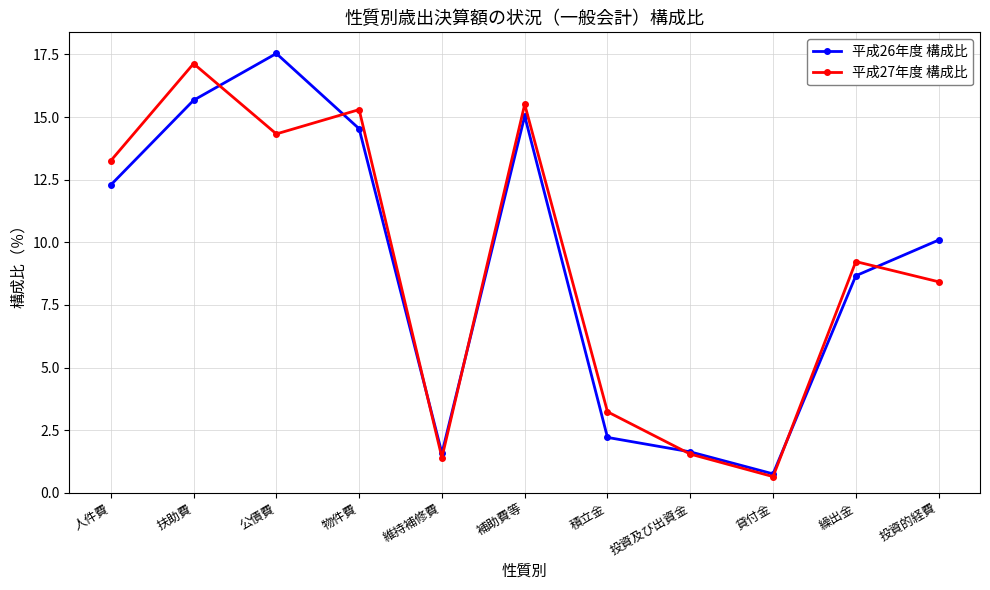

How many values in the 平成26年度 構成比 series exceed 10?

6